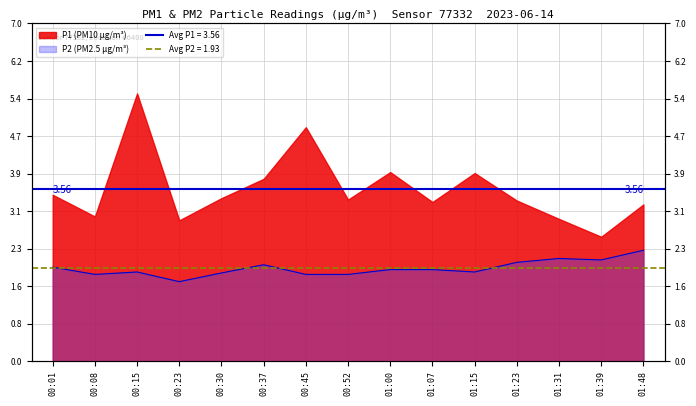

What is the difference between the maximum and minimum values?

0.6